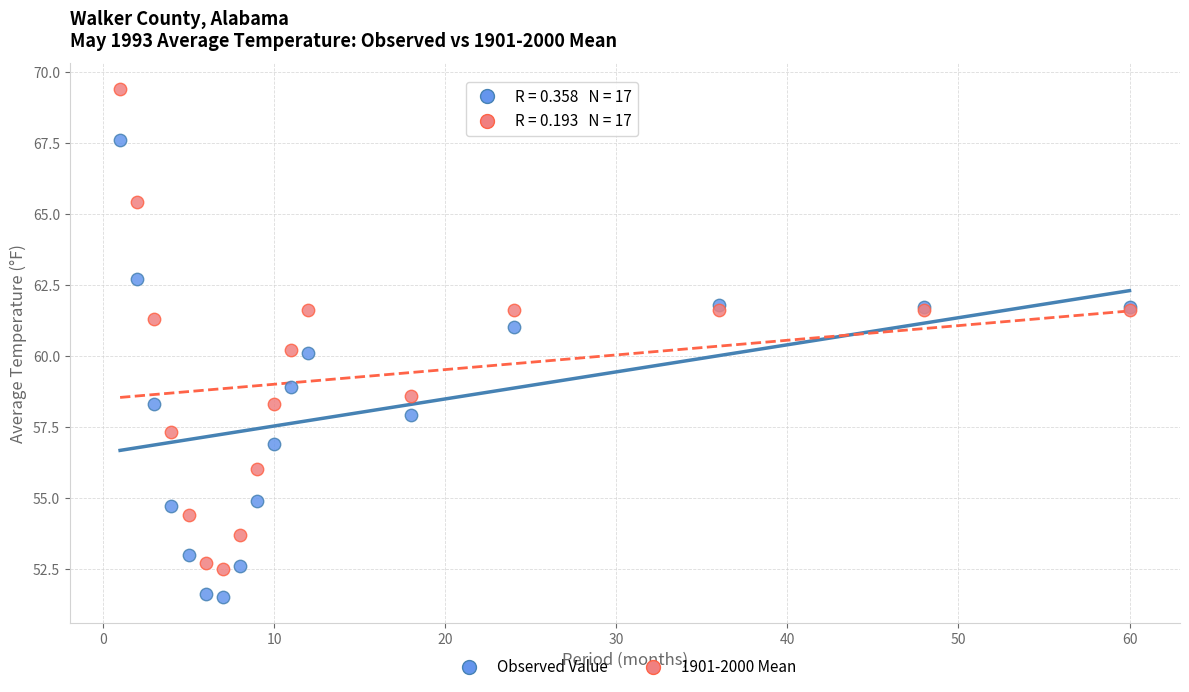

Which series reaches the maximum Y coordinate?

1901-2000 Mean